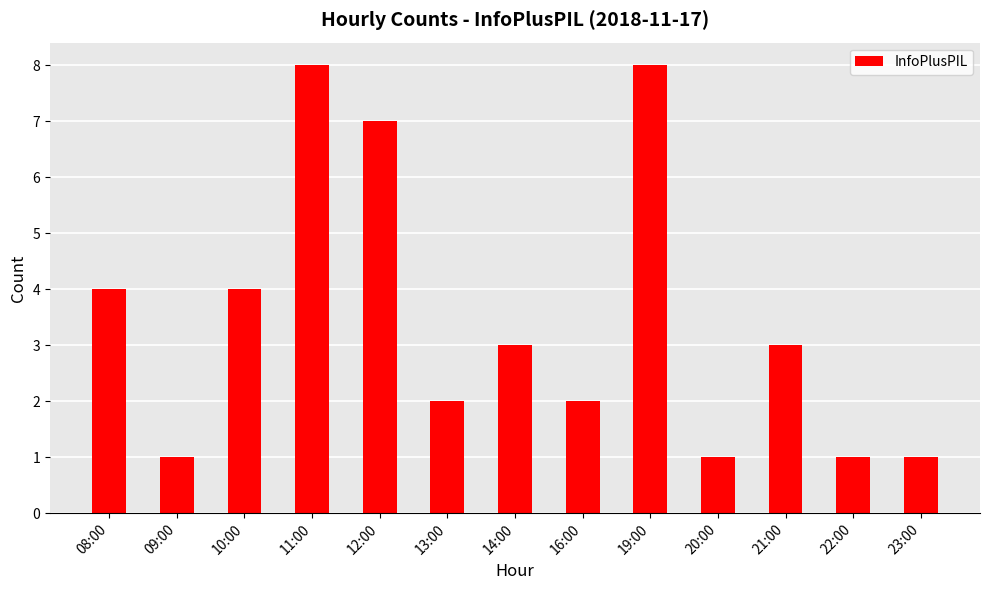

How many categories are shown in the chart?

13